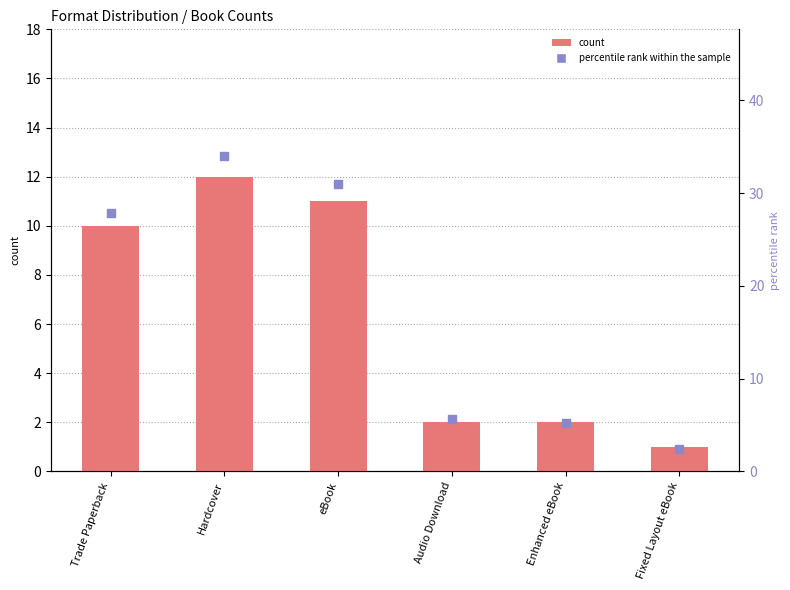

Which series contains the highest Y value?

percentile rank within the sample